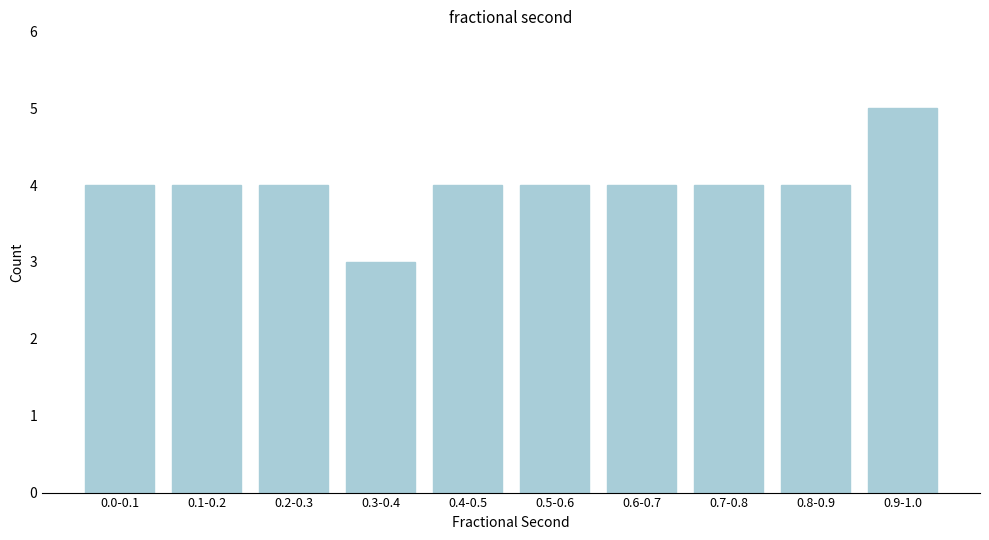

Reading right to left, list all the values displayed in this chart.

0.9-1.0=5	0.8-0.9=4	0.7-0.8=4	0.6-0.7=4	0.5-0.6=4	0.4-0.5=4	0.3-0.4=3	0.2-0.3=4	0.1-0.2=4	0.0-0.1=4